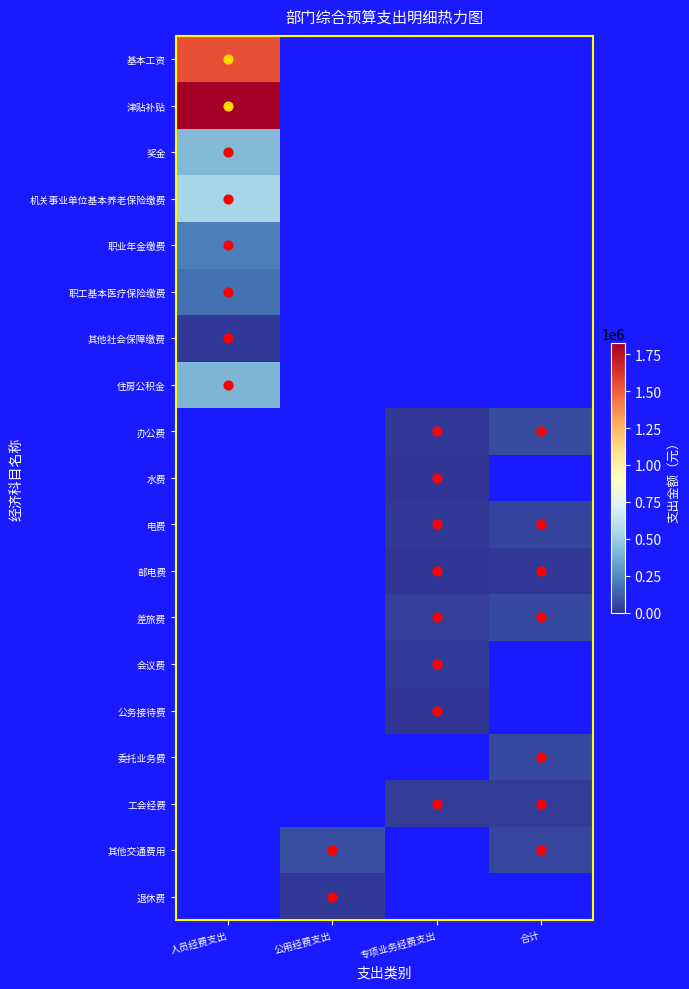

How many values in 工会经费 are above zero?

2